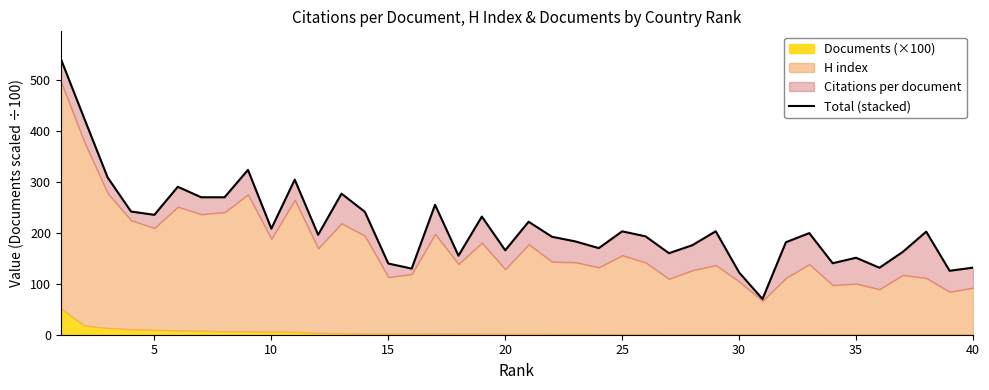

How many interior local peaks (higher than both neighbors) does the data have?

12